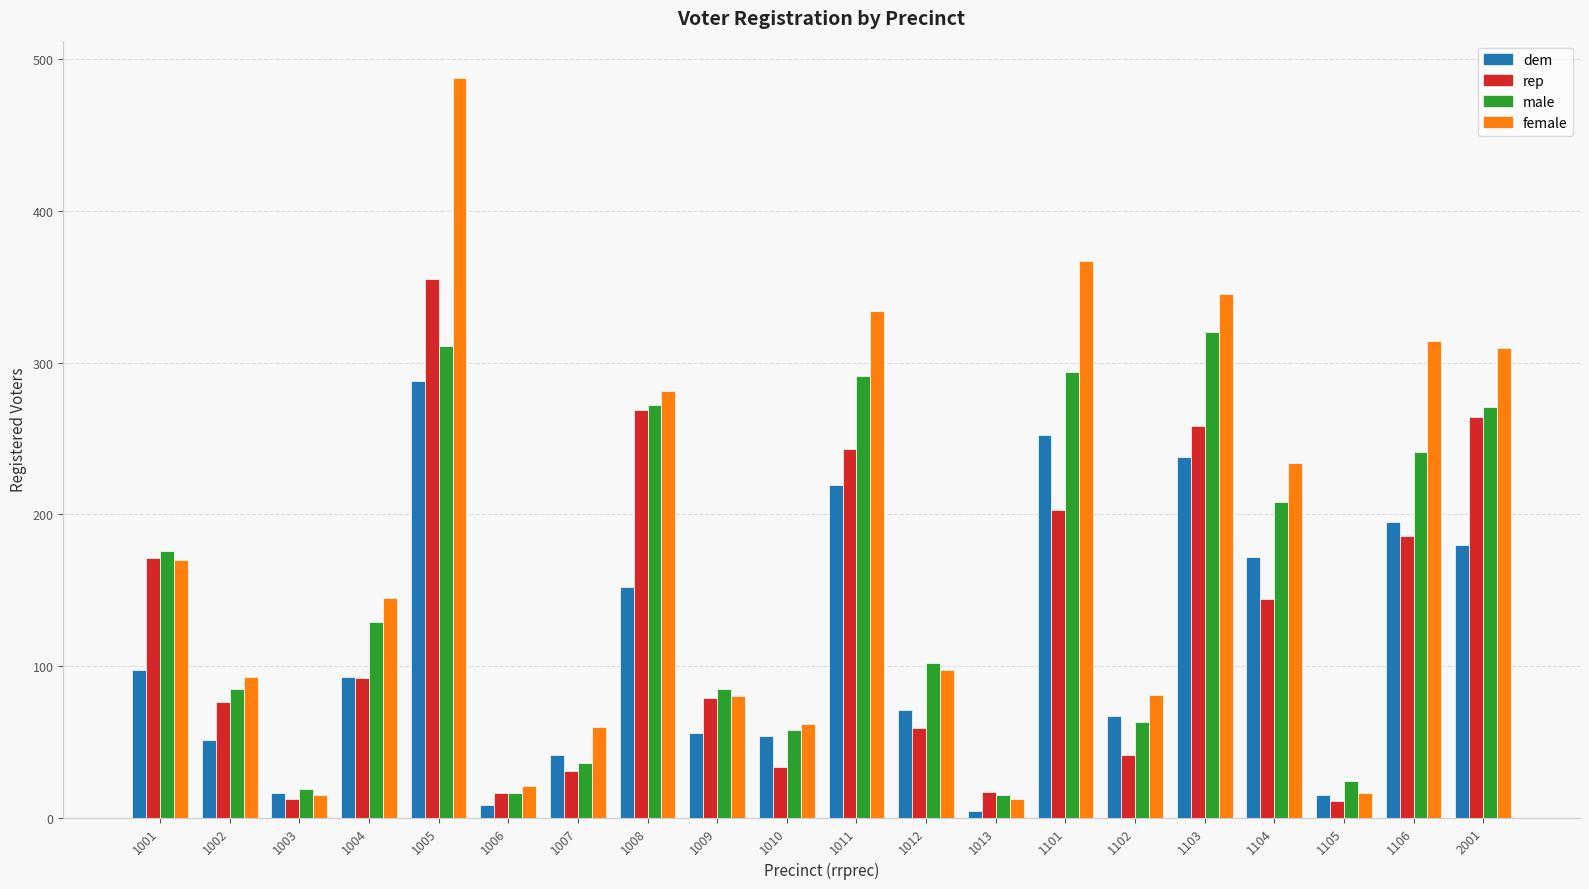

At which category is the sum across all series the highest?

1005